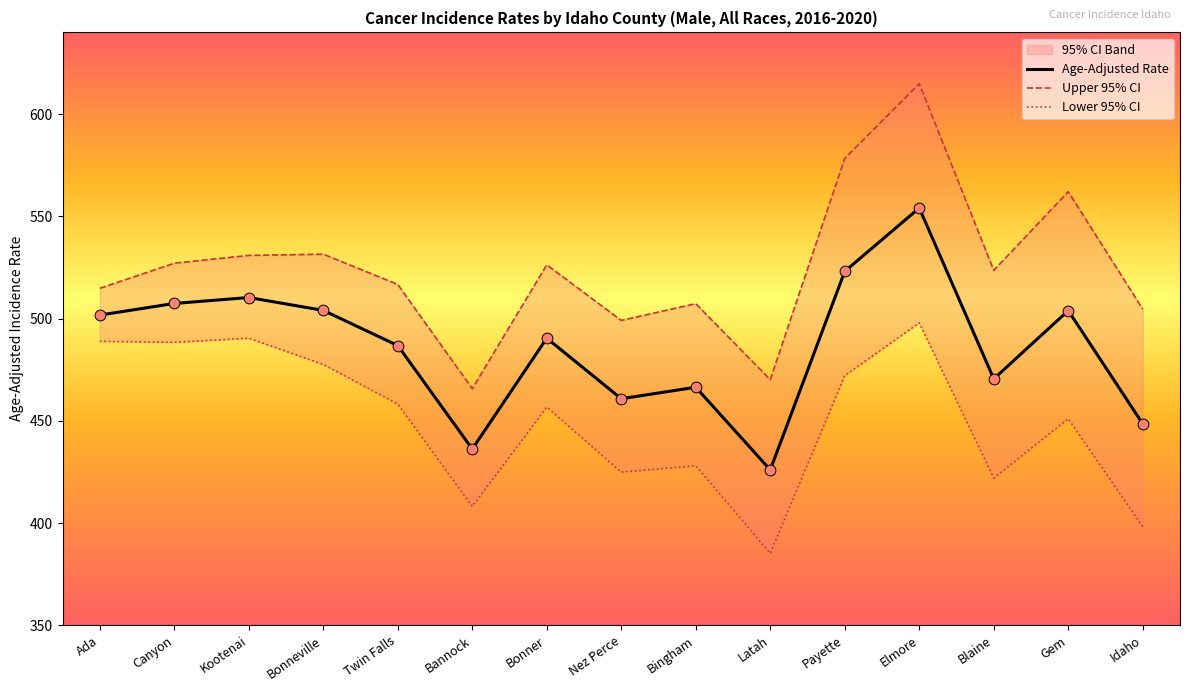

What is the total value across all series at Bonneville?

1513.1